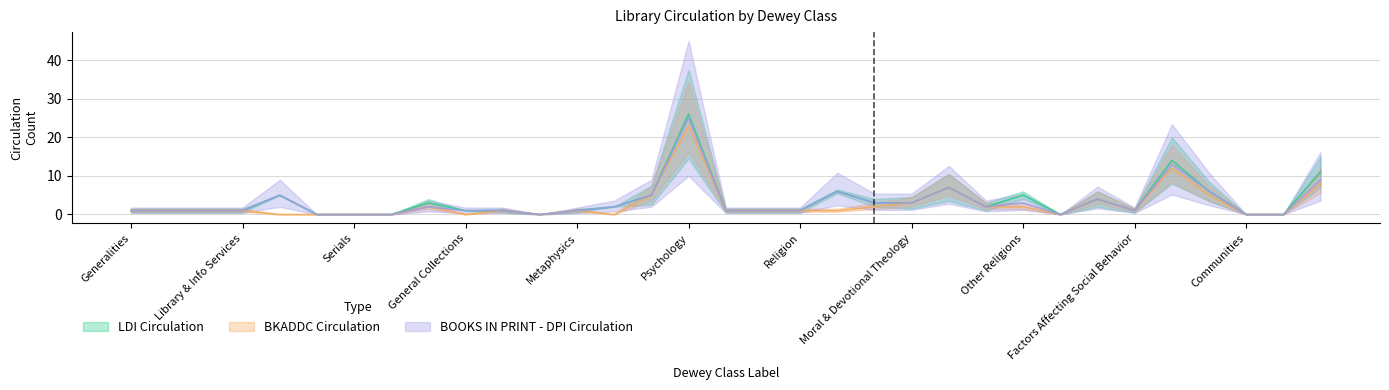

How many data points does each series have?

33